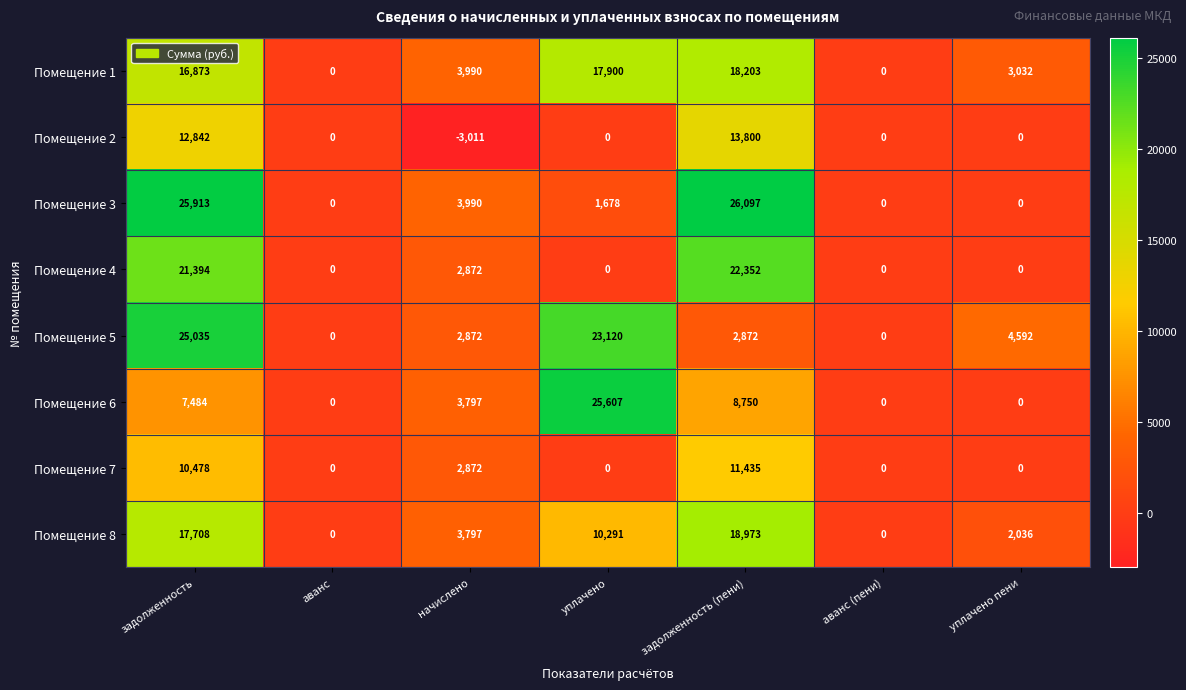

The value of Помещение 7 at начислено is 4241. True or false?

False